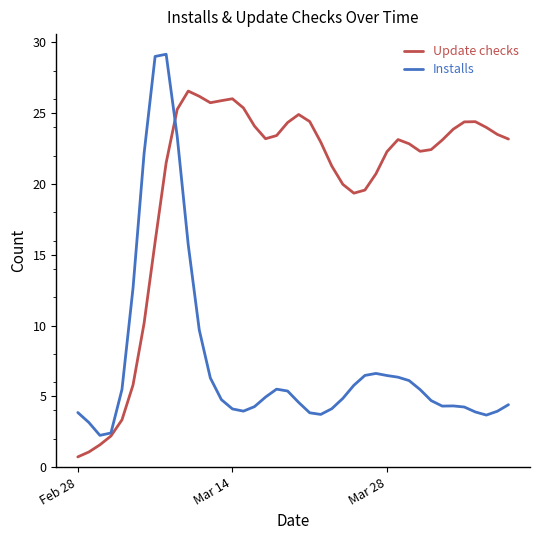

List the series in order of their overall mean, highest first.

Update checks, Installs